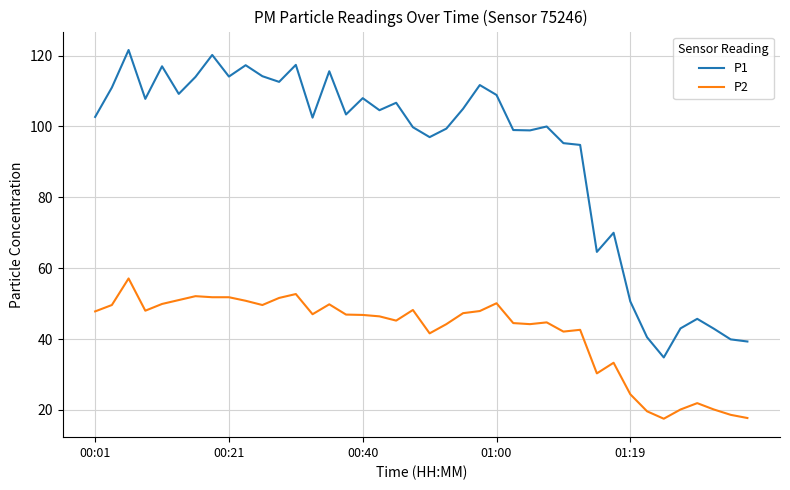

True or false: P2 and P1 intersect in this chart.

False